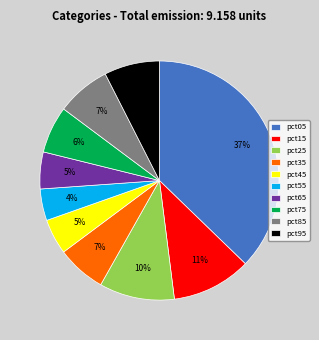

The pct05 slice represents 37% of the pie. True or false?

True